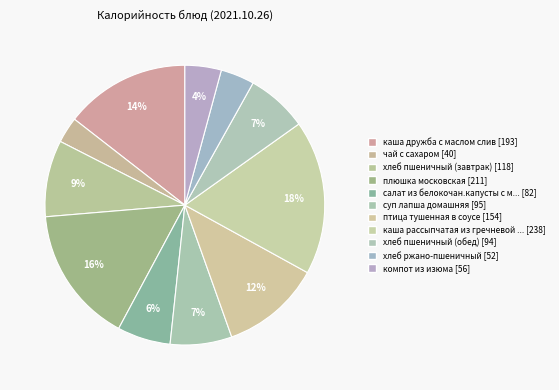

How many segments does this pie chart have?

11